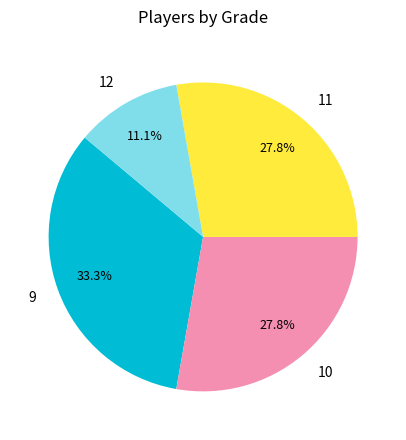

Is it true that 10 is 28% of the pie?

True